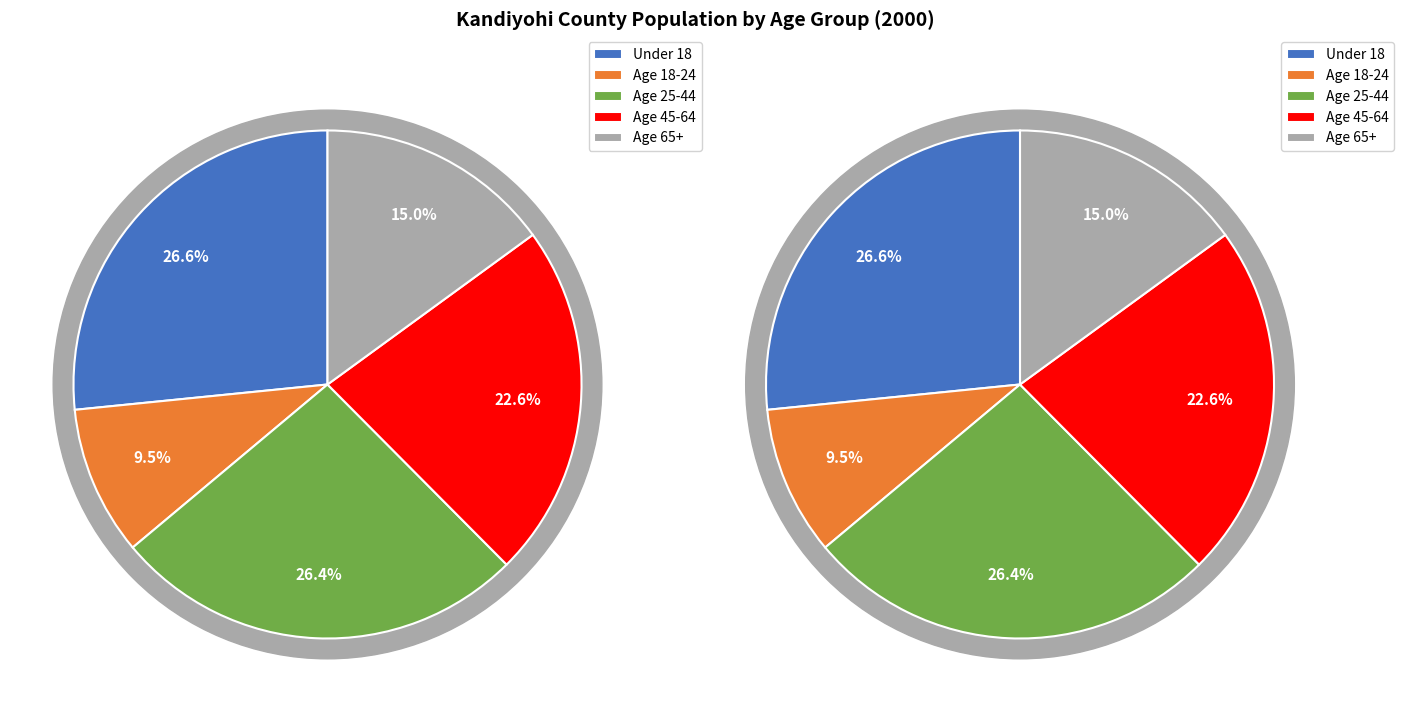

How many segments does this pie chart have?

5